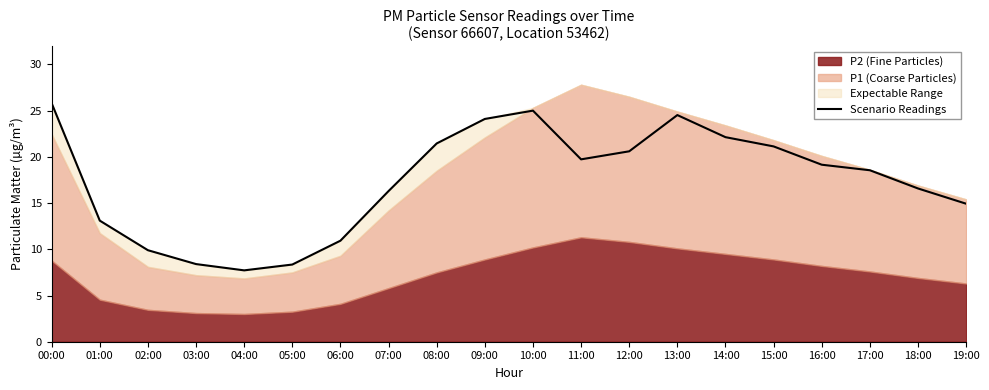

Count the number of values greater than 19.

10